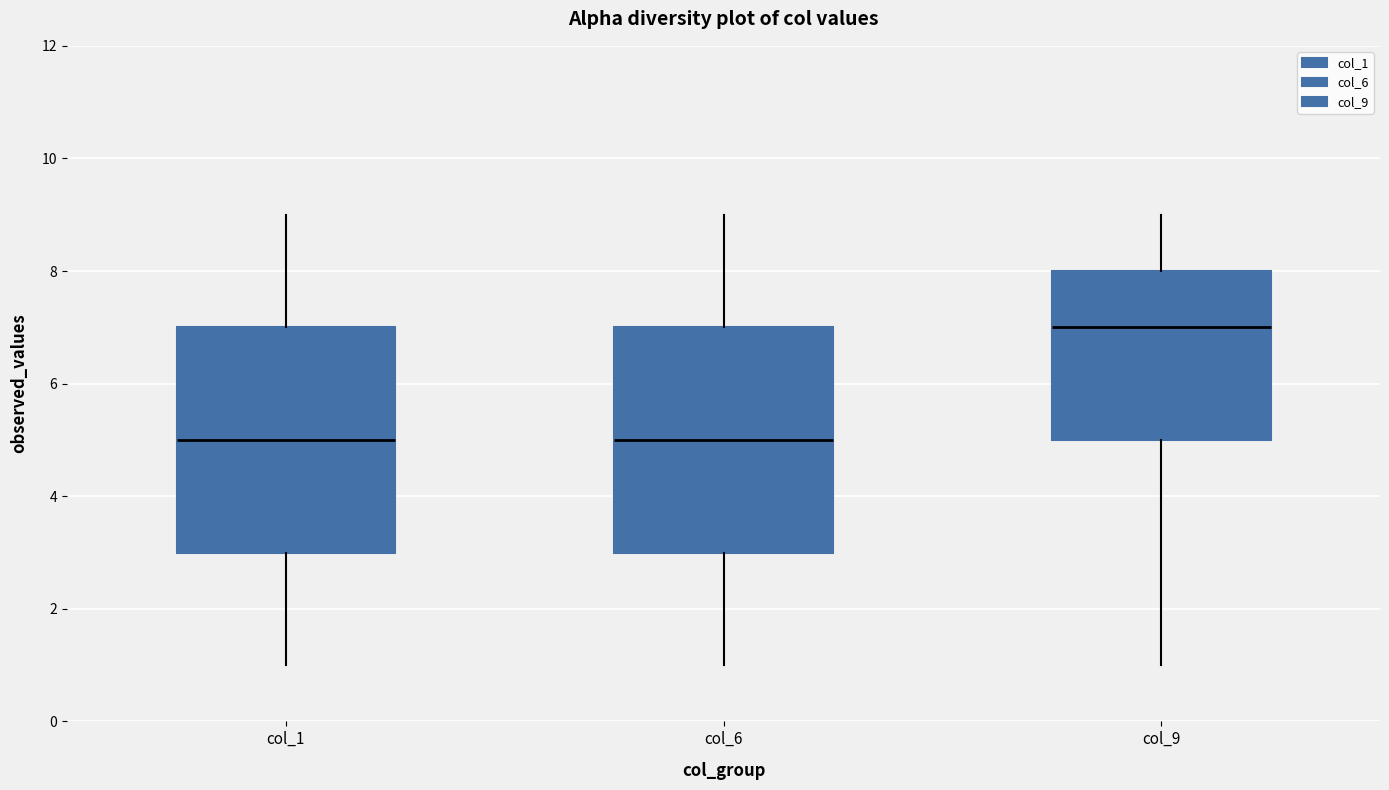

Where does the upper whisker of the box for col_1 end on the y-axis? The values are not printed on the chart, so give them approximately, as read against the axis.

9